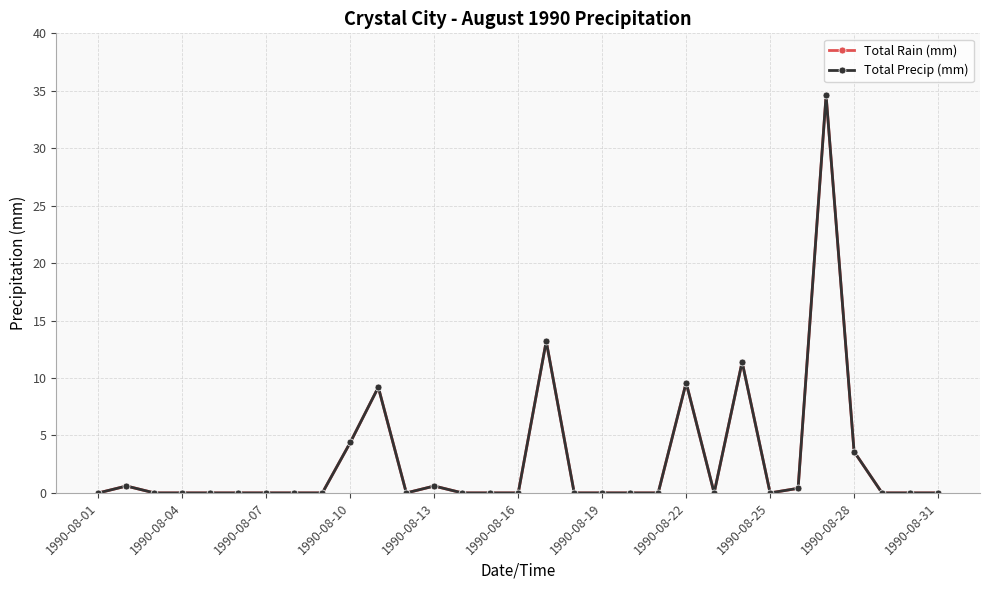

Is this an area chart (filled region under the line)?

No